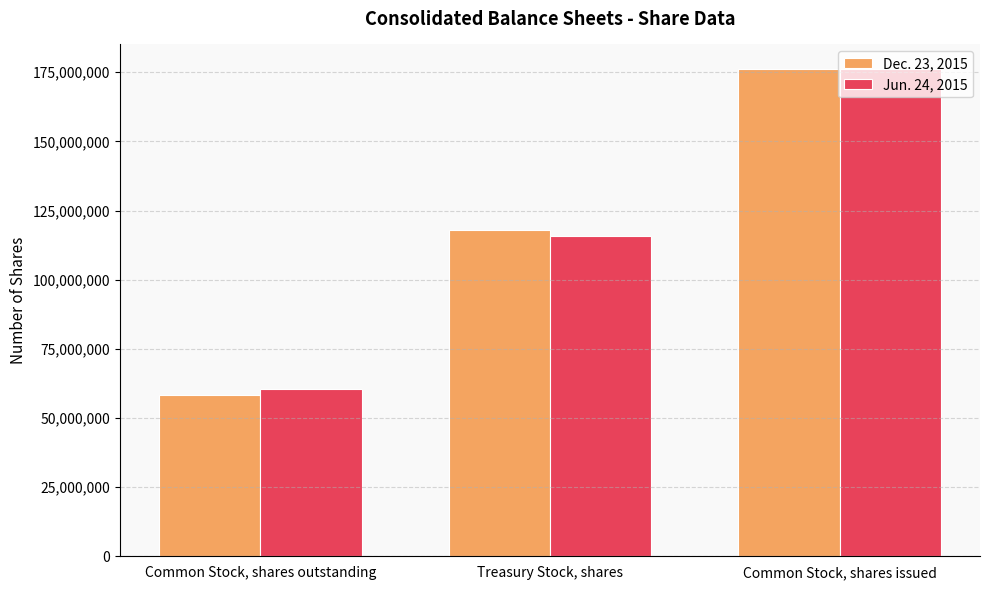

What is the sum of all Dec. 23, 2015 values?

352493298